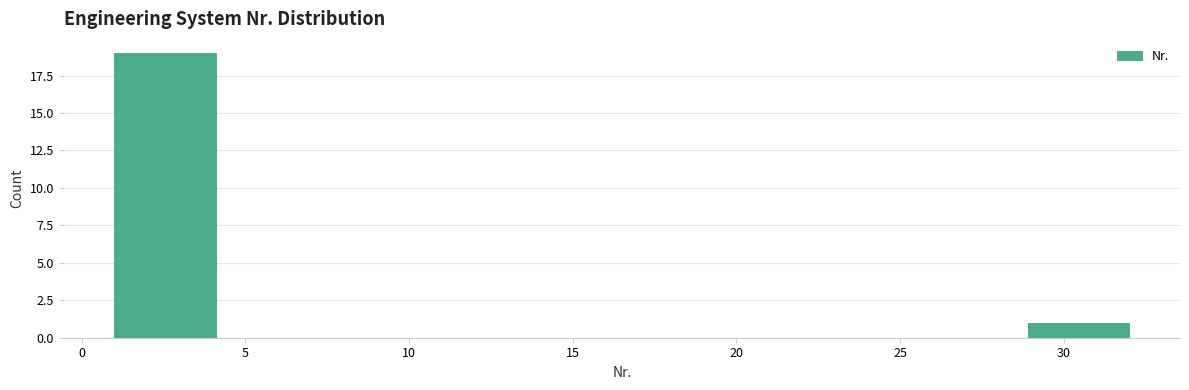

How tall is the bar that spans 28.9 to 32.0 on the x-axis? Neither the bar edges nor the heights are printed on the chart, so give them approximately, as read against the axes.

1